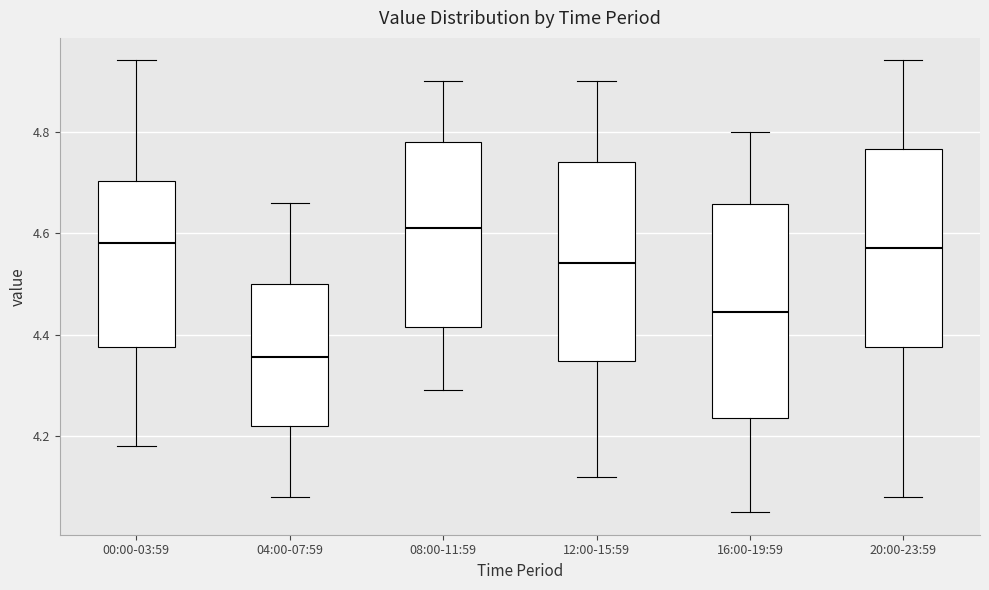

Which box has the highest median line?

08:00-11:59